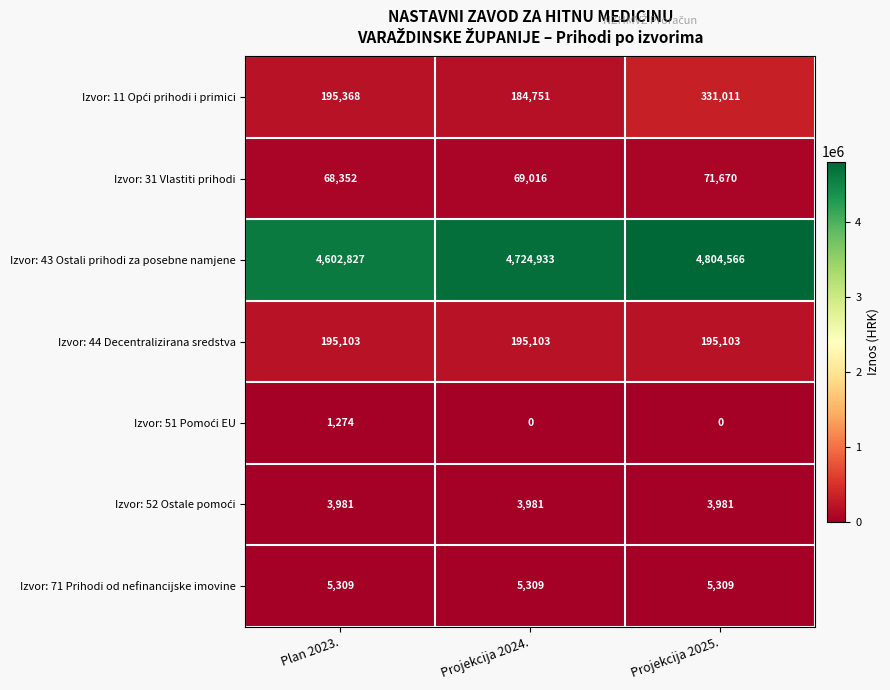

Which series has the largest range (max minus min)?

Izvor: 43 Ostali prihodi za posebne namjene